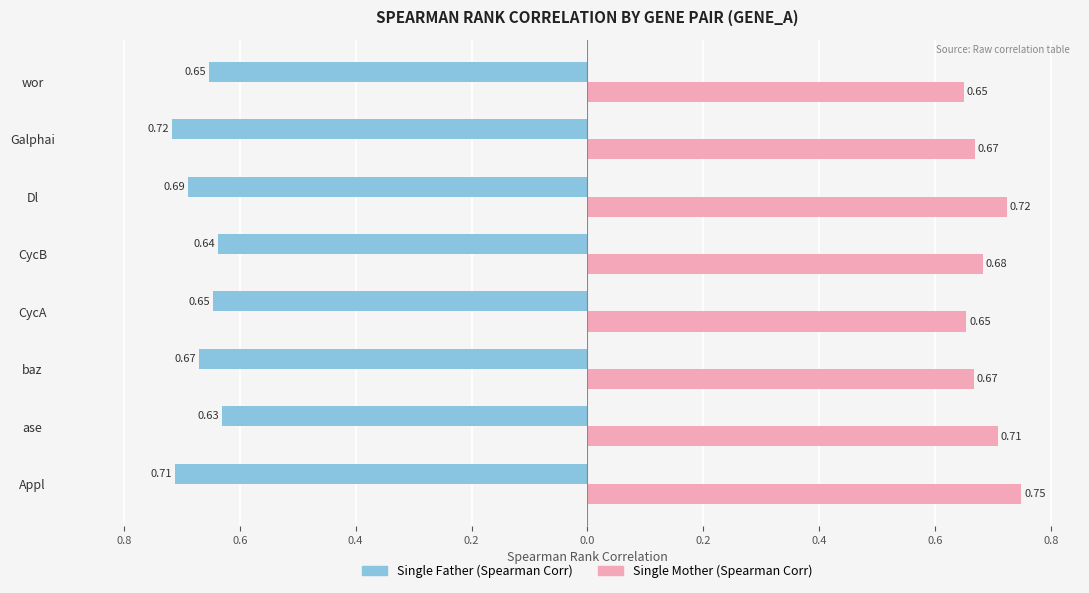

What are all the series names shown in the legend?

Single Father (Spearman Corr), Single Mother (Spearman Corr)